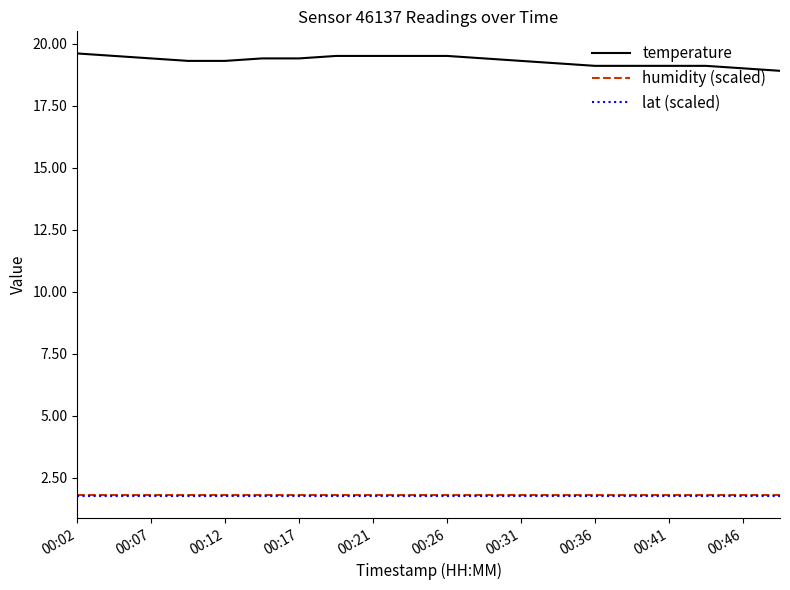

What is the greatest value displayed?

19.6